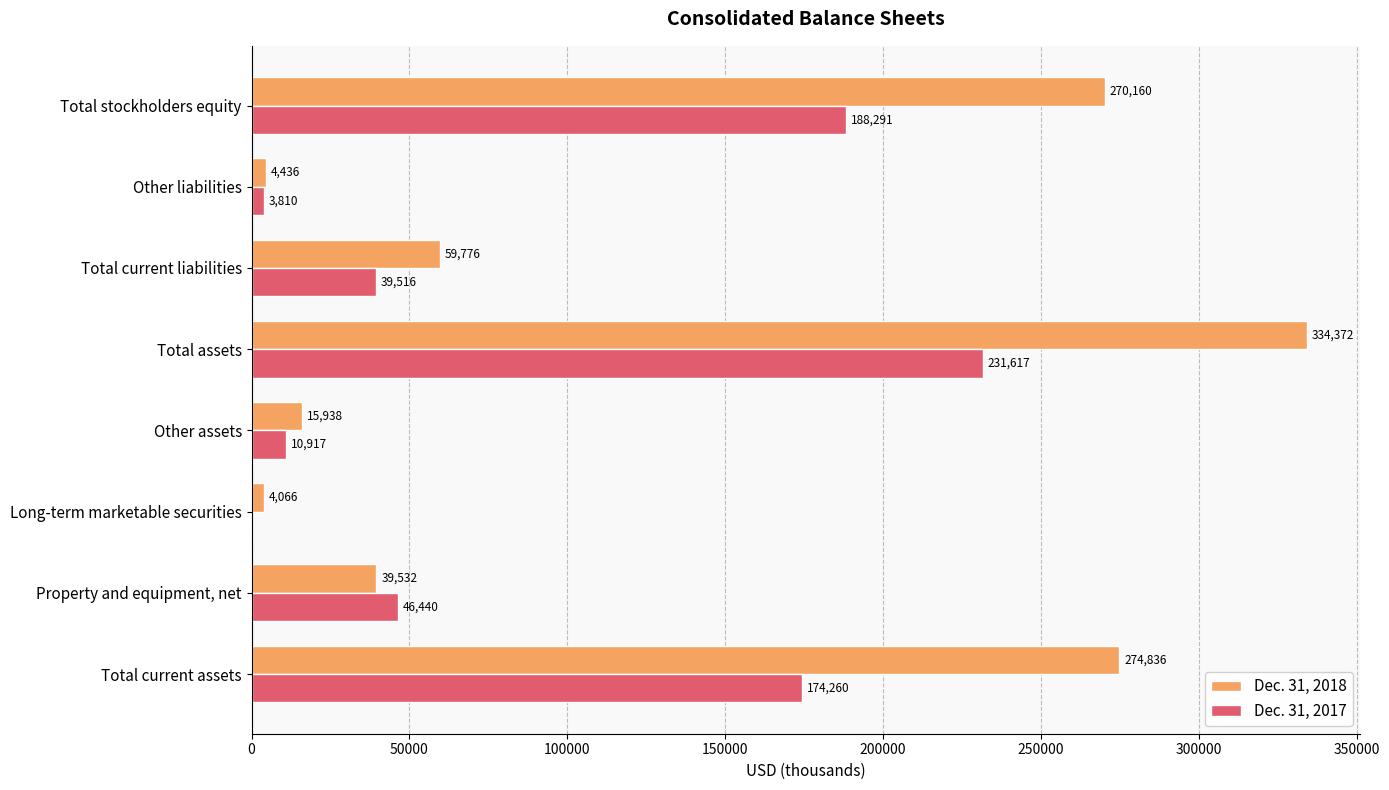

The value of Dec. 31, 2018 at Property and equipment, net is 39532. True or false?

True